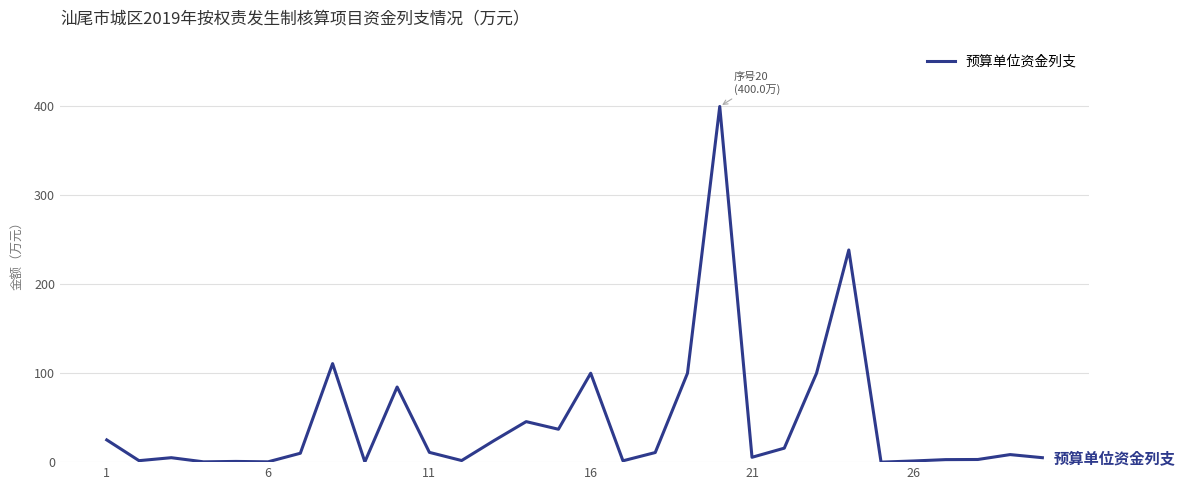

What is the greatest value displayed?

400.0